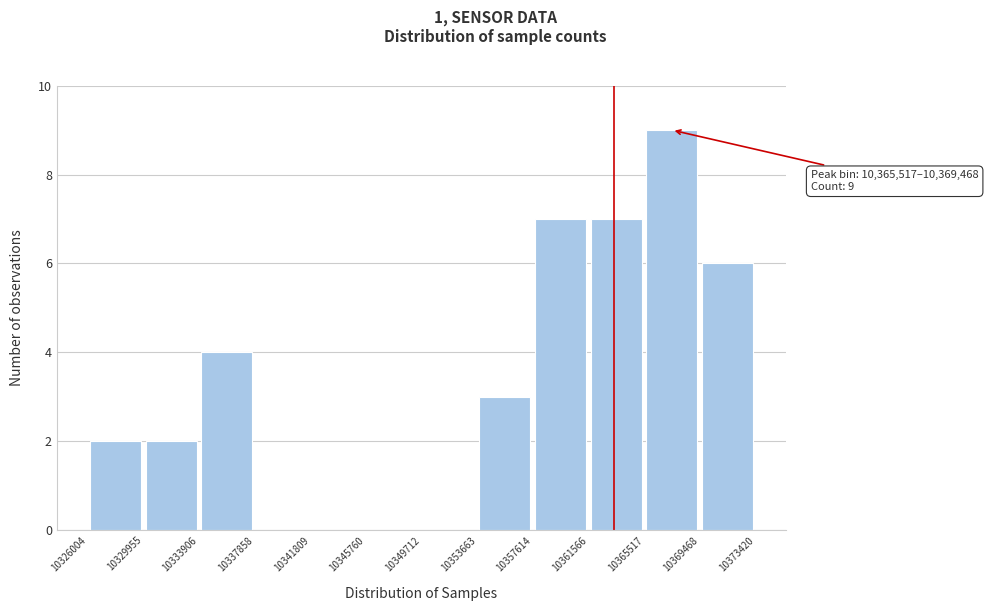

Which range on the x-axis has the tallest bar?

10365517 to 10369468